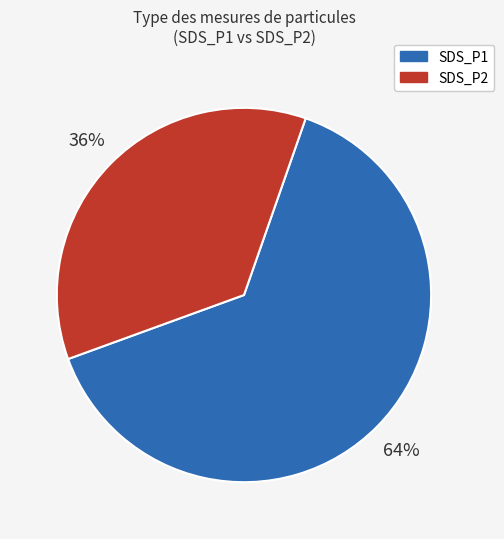

How many slices are in this pie chart?

2